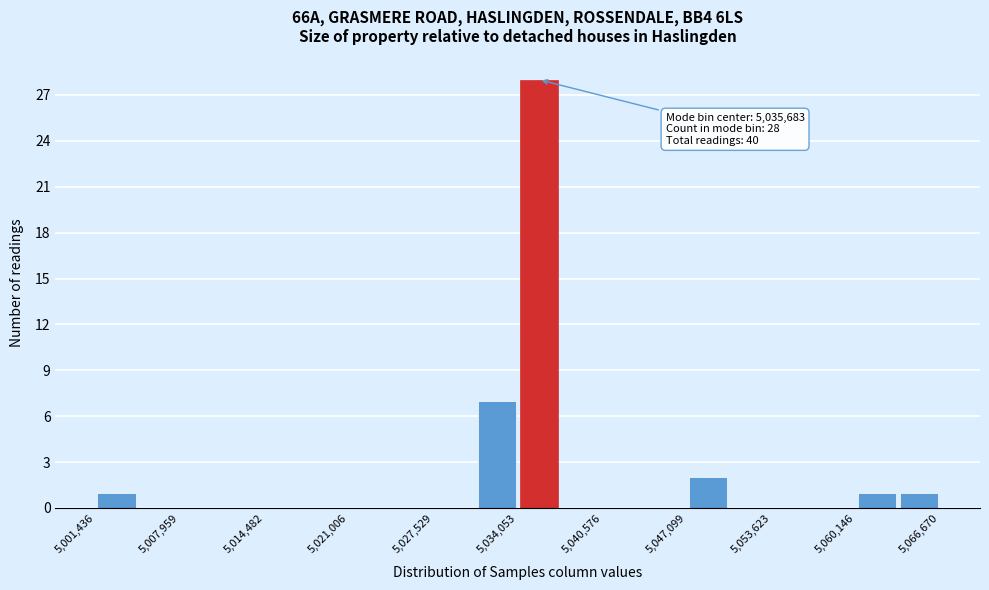

Around what value on the x-axis is the tallest bar? Give the approximate position of its centre, as read against the axis.

5036000